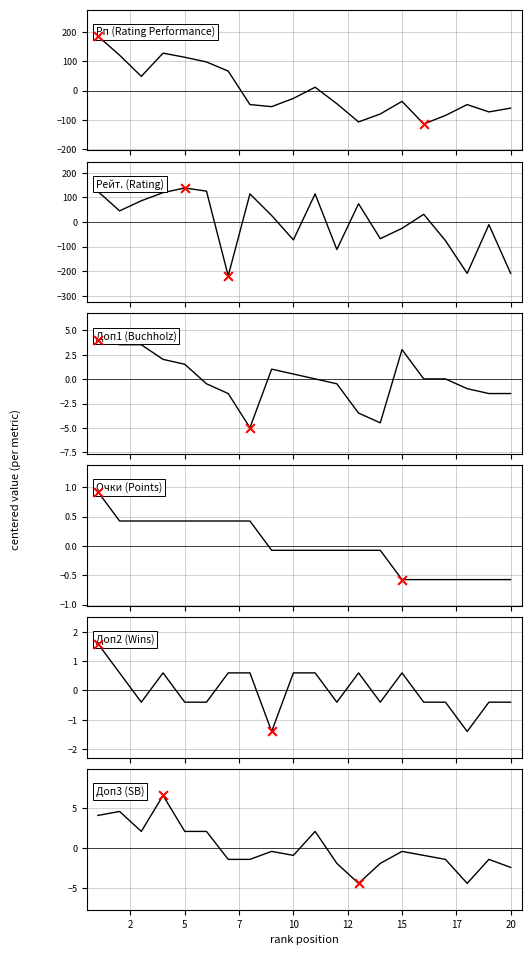

Which series has the widest spread of Y values?

Рейт.